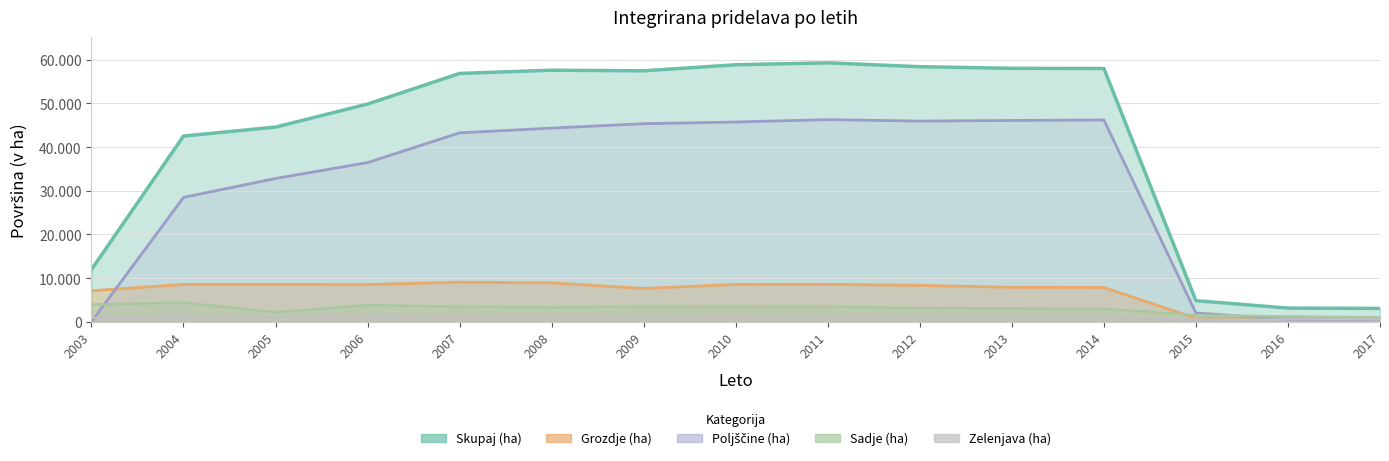

At which category does Skupaj (ha) reach its first local valley?

2009